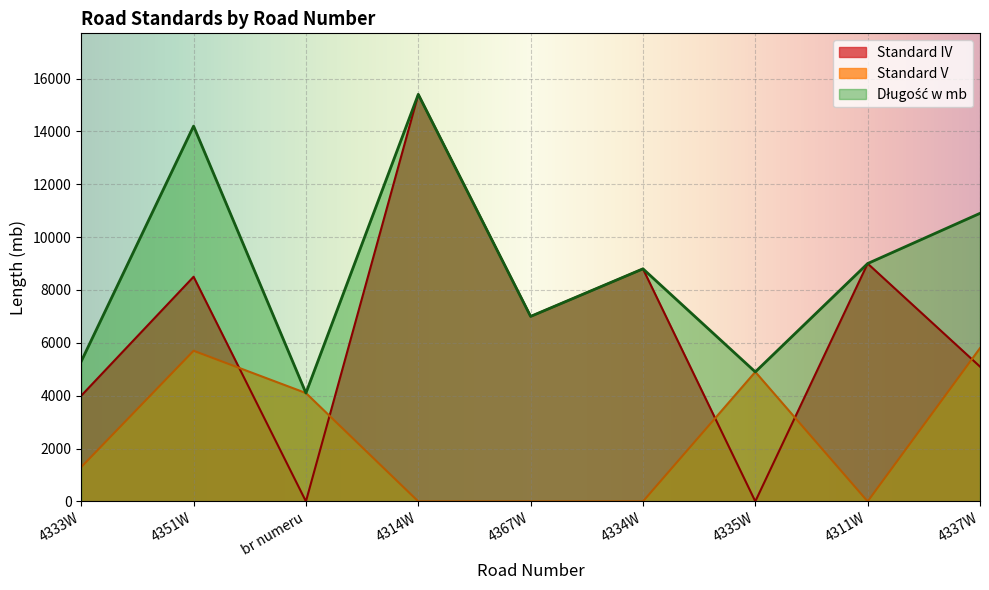

How many interior local peaks does the Standard IV series have?

4